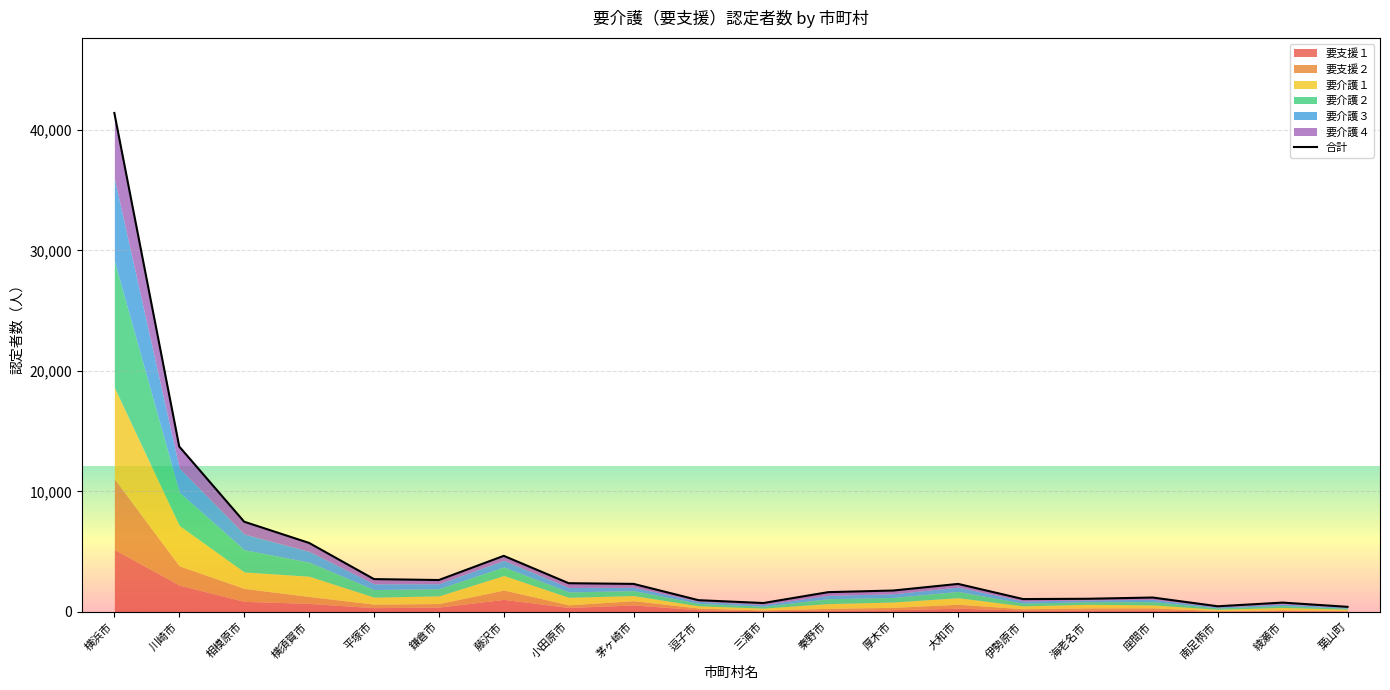

Where is the first local maximum?

藤沢市